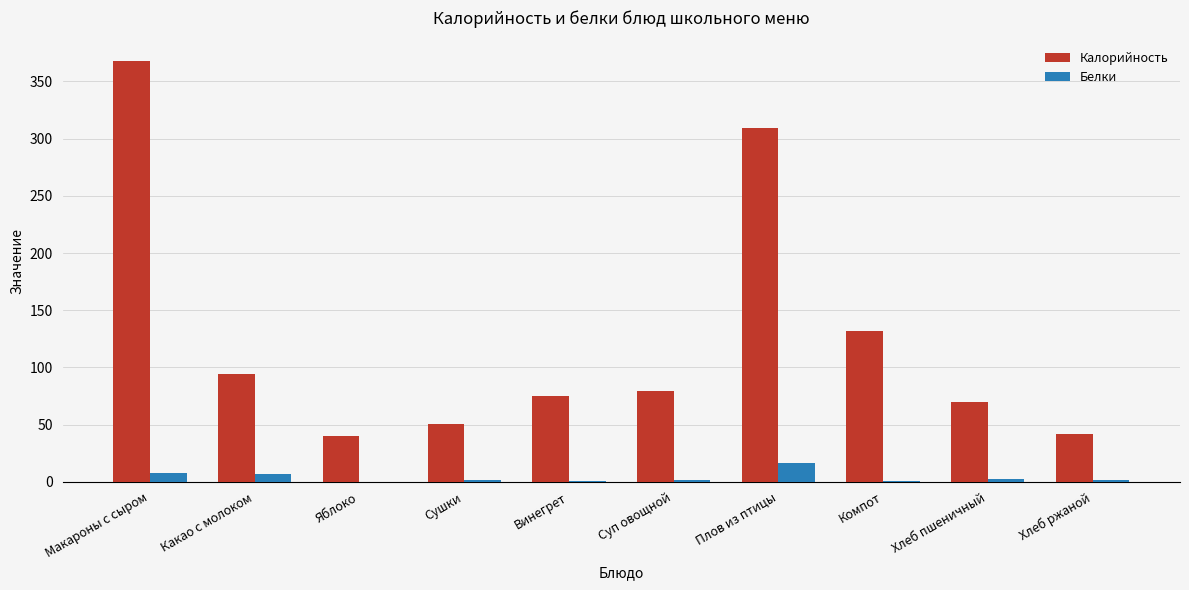

Where is Белки nearest to the value 8?

Макароны с сыром